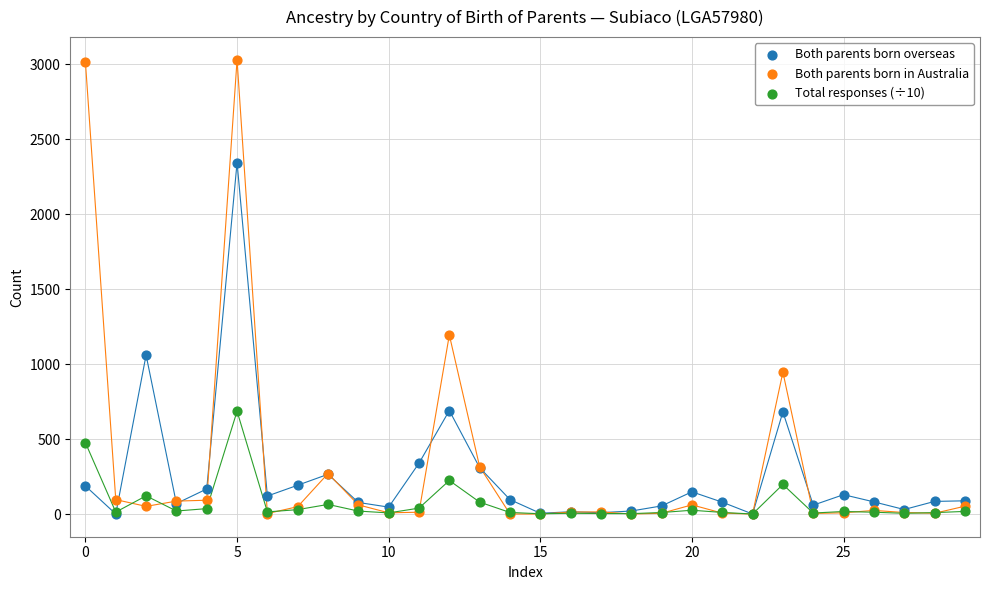

In the Both parents born in Australia series, what Y value is closest to 1514?

1194.0